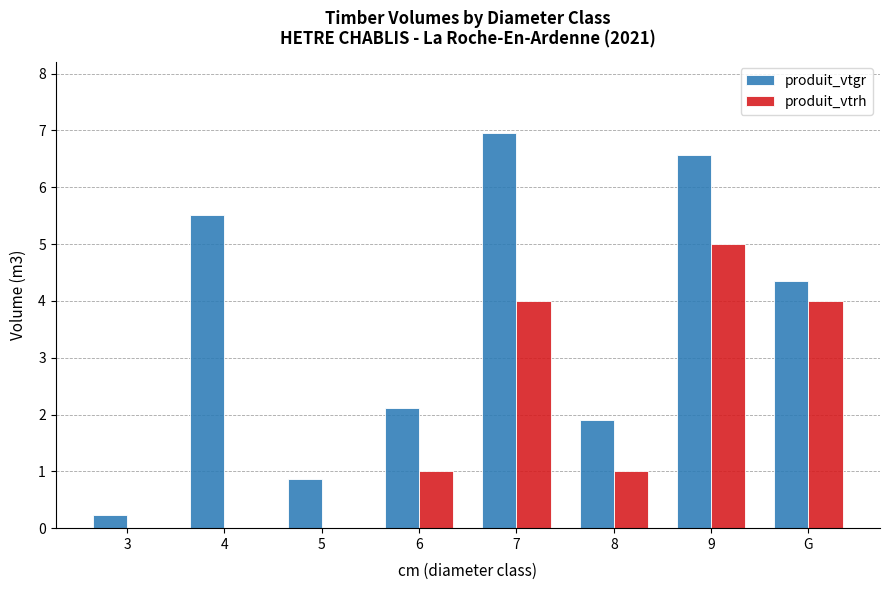

Where does the produit_vtgr series first go above 4?

4